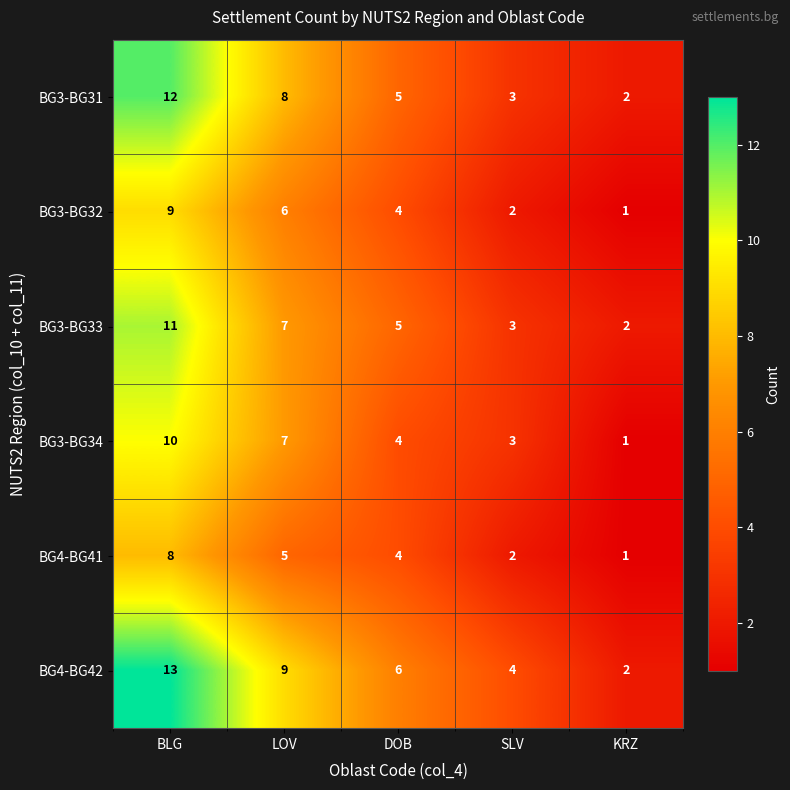

At how many categories does at least one series exceed 10?

1